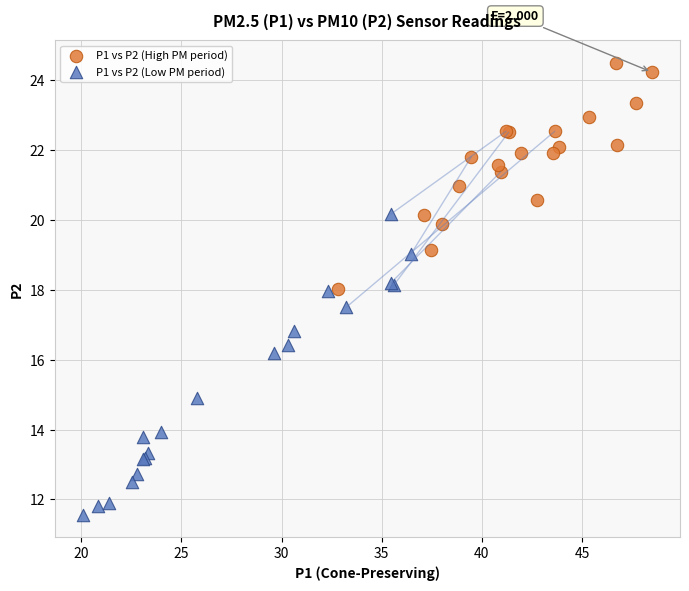

Which series has the widest spread of Y values?

P1 vs P2 (Low PM period)